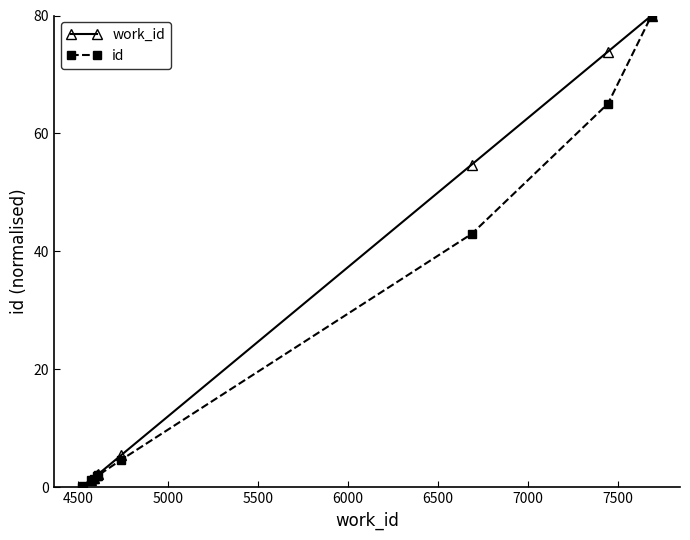

True or false: work_id has more than 2 points higher than both neighbors.

False